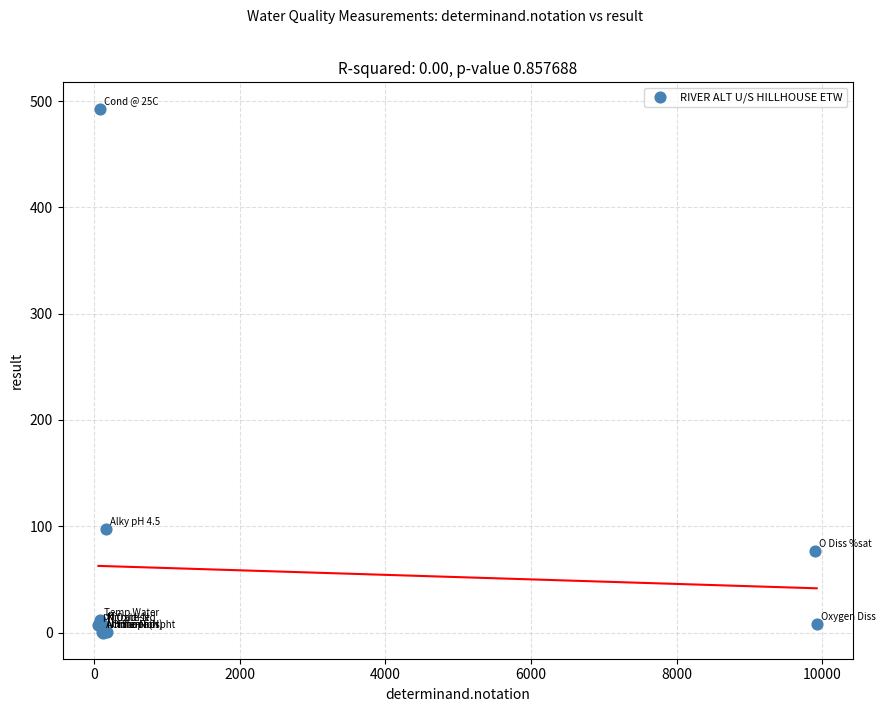

What Y value in the scatter plot is closest to 246?

97.0